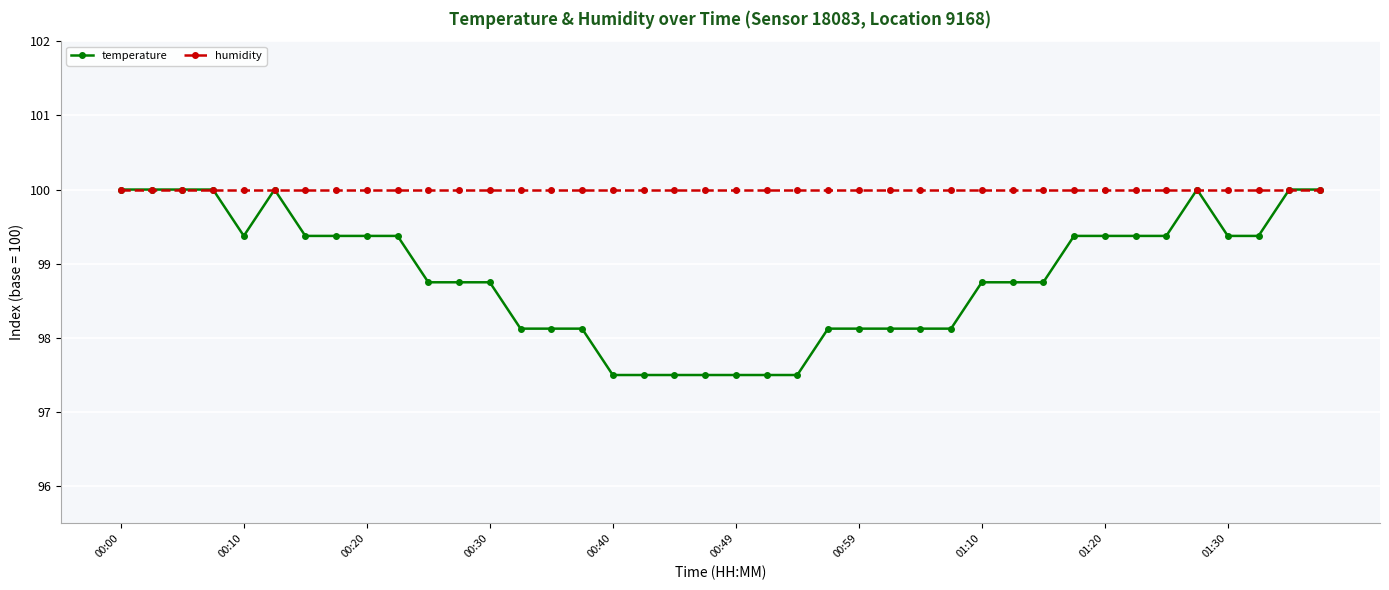

At how many categories does at least one series exceed 99?

40